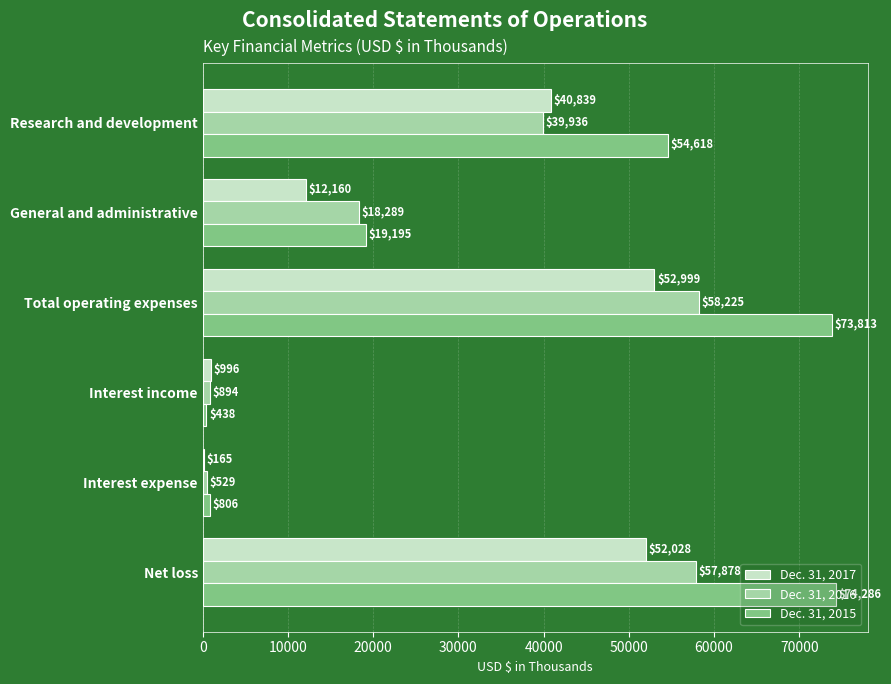

Is it true that Dec. 31, 2017 equals 2908 at General and administrative?

False